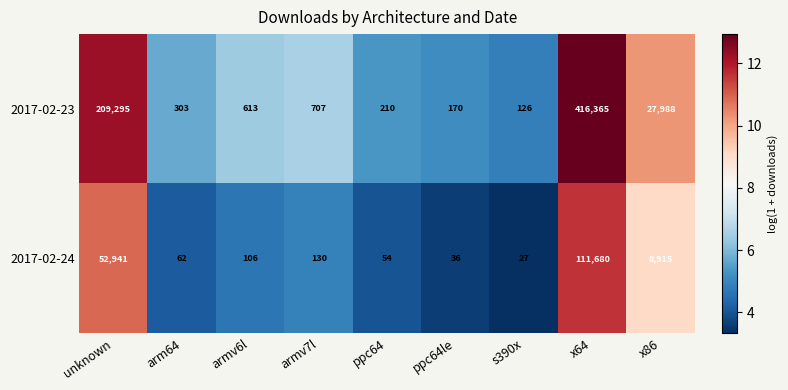

Between arm64 and armv7l, which series saw the biggest shift?

2017-02-23